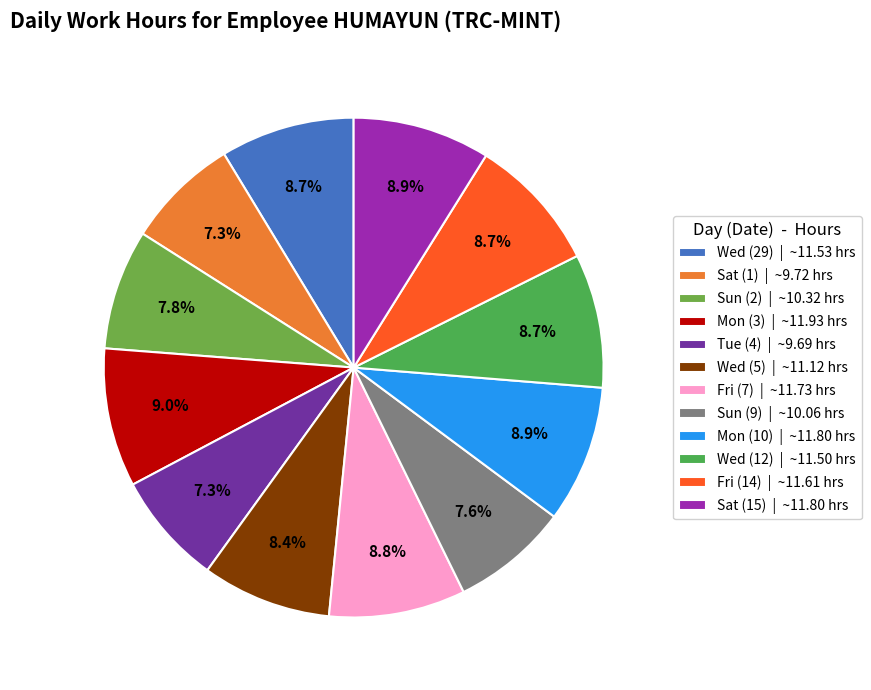

To the nearest percent, what is the difference between the largest and smallest slice percentages?

2%